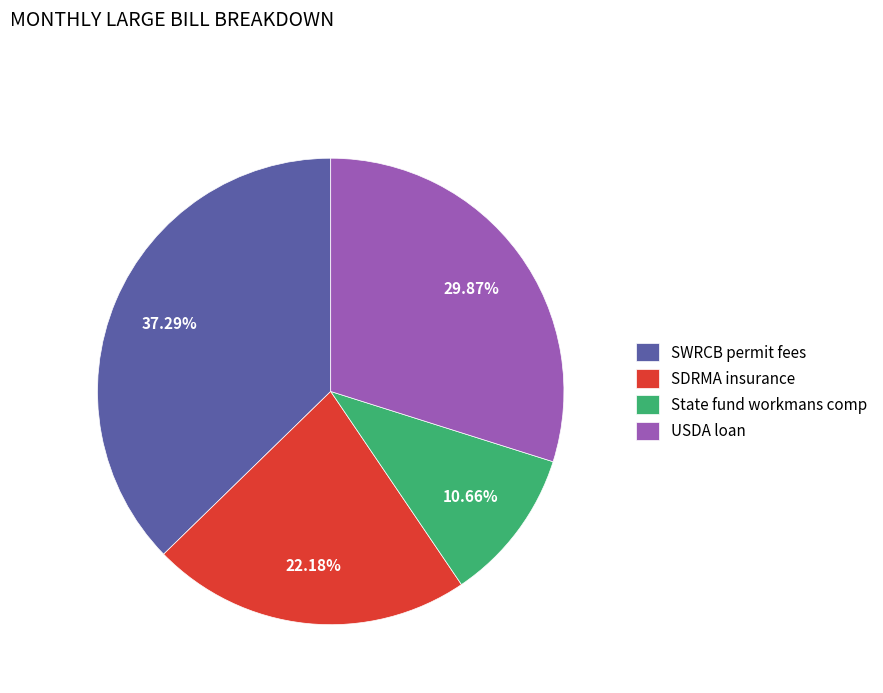

Which slice is the smallest?

State fund workmans comp